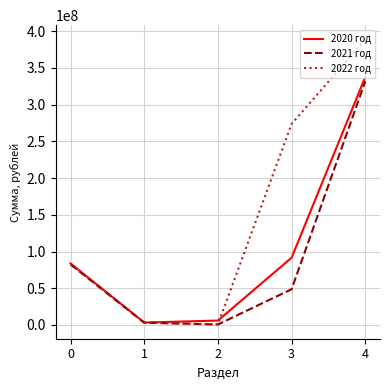

Which series has the largest range (max minus min)?

2022 год